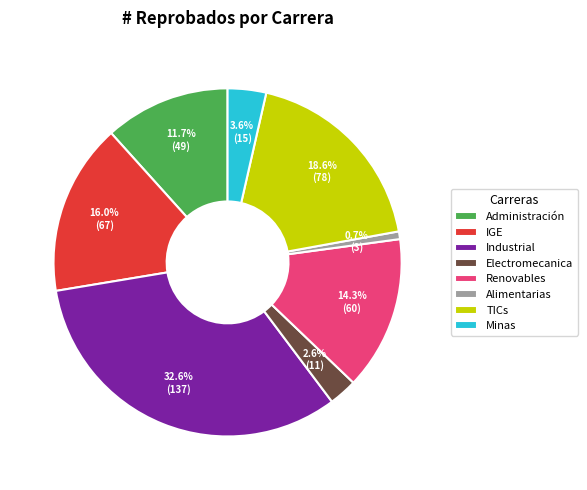

What is the ratio of the value at Minas to the value at Administración?

0.3